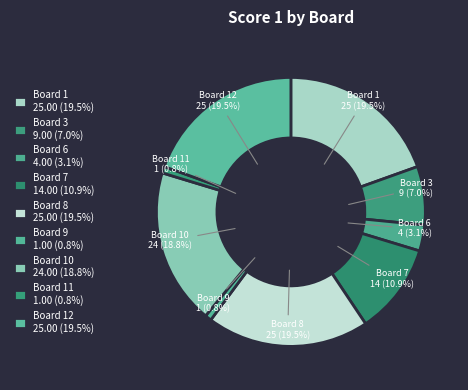

Does Board 6 represent more than half of the total?

No